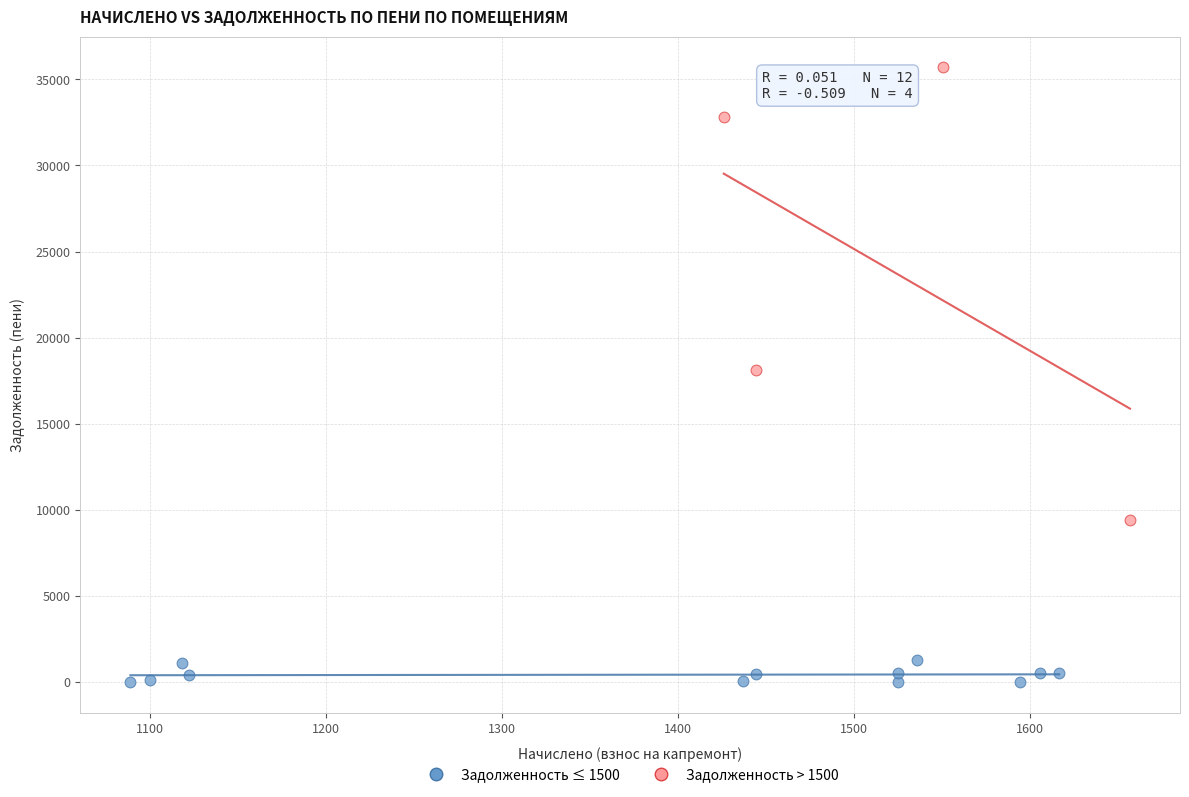

Which series reaches the maximum Y coordinate?

Задолженность > 1500